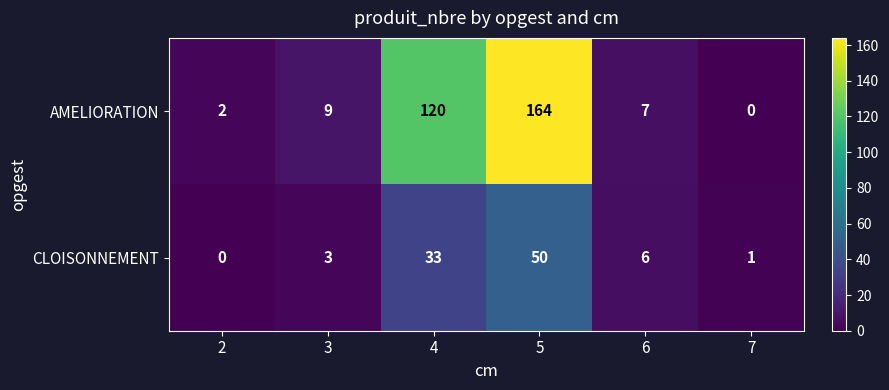

Rank the series by their average value, from lowest to highest.

CLOISONNEMENT, AMELIORATION